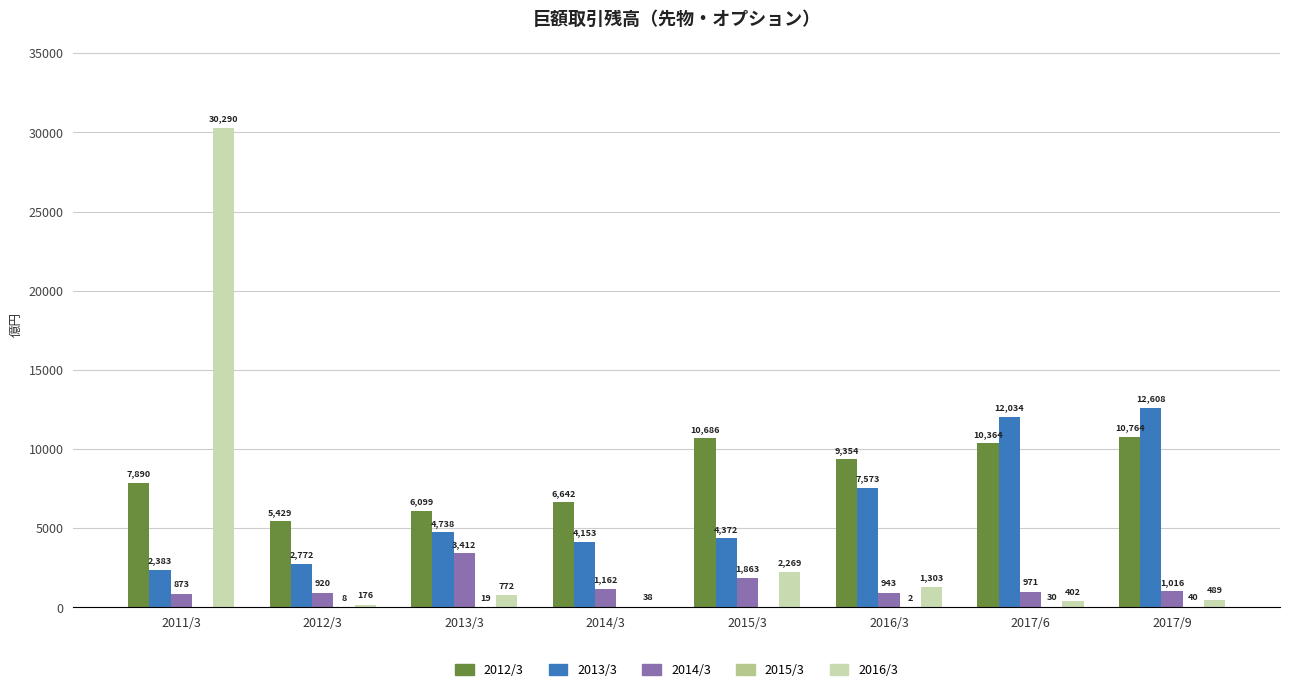

What is the difference between the 2014/3 values at 2017/6 and 2014/3?

190.9